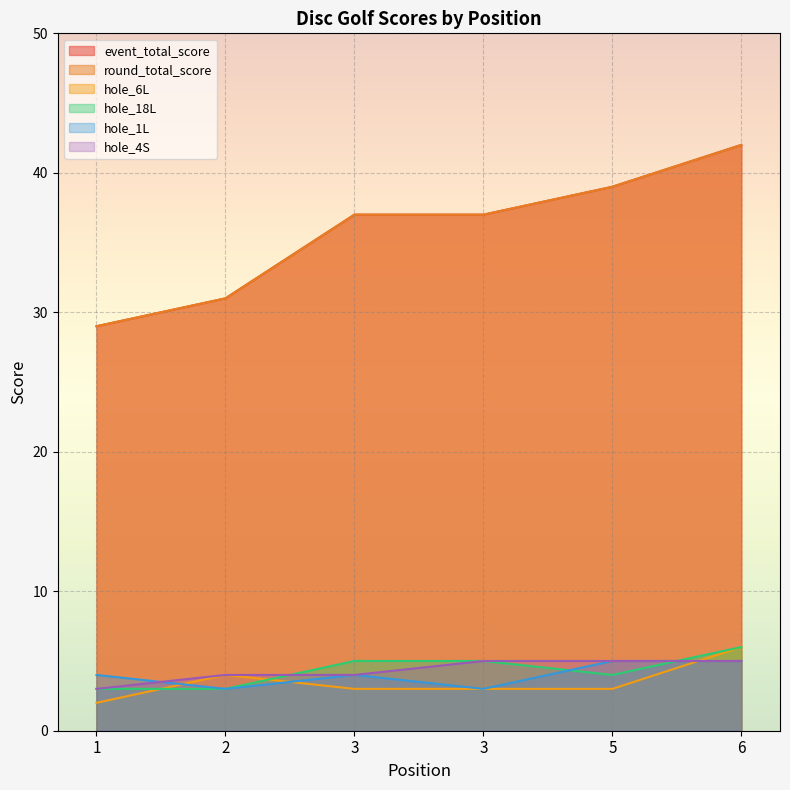

Is it true that hole_18L equals 3 at 3?

False